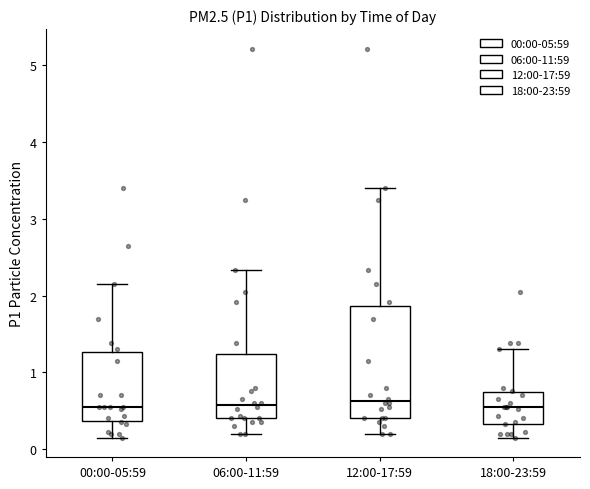

Which box is the tallest, from its lower edge to its upper edge?

12:00-17:59